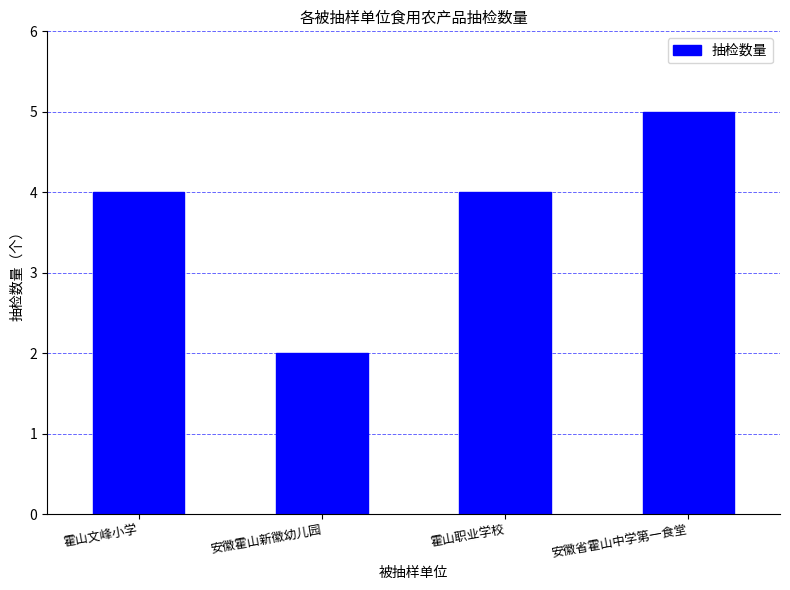

The chart shows a value of 4 at 霍山职业学校. True or false?

True